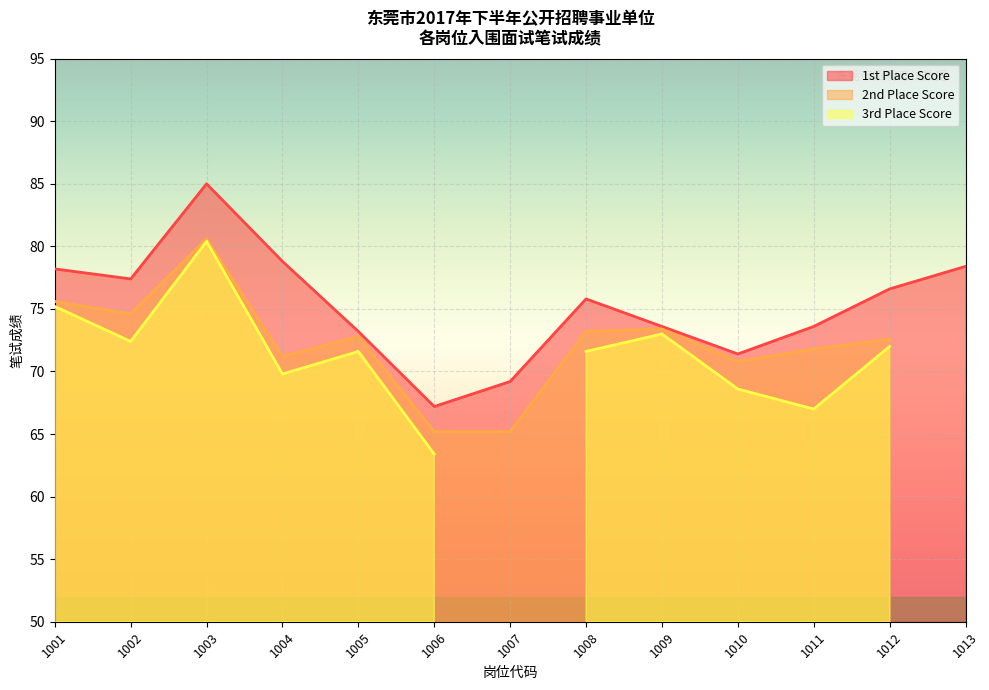

Rank the series by their average value, from highest to lowest.

1st Place Score, 2nd Place Score, 3rd Place Score